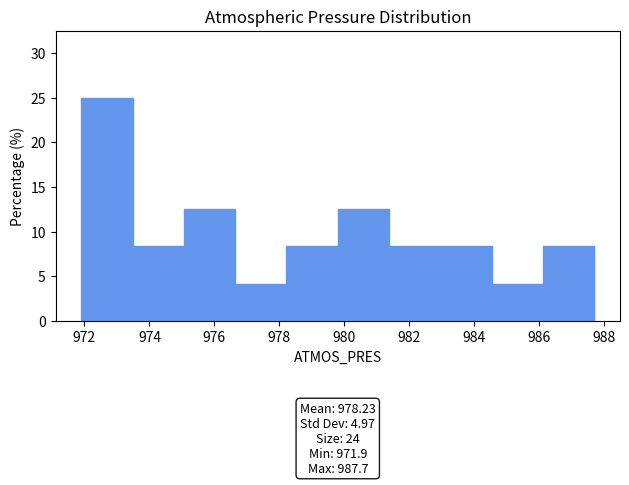

Which range on the x-axis has the tallest bar?

971.90 to 973.48